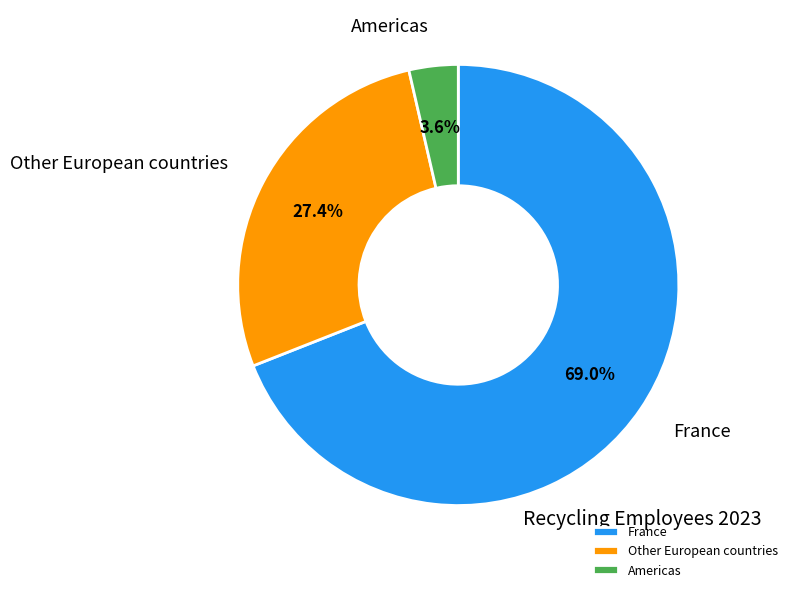

Between France and Other European countries, which is larger?

France